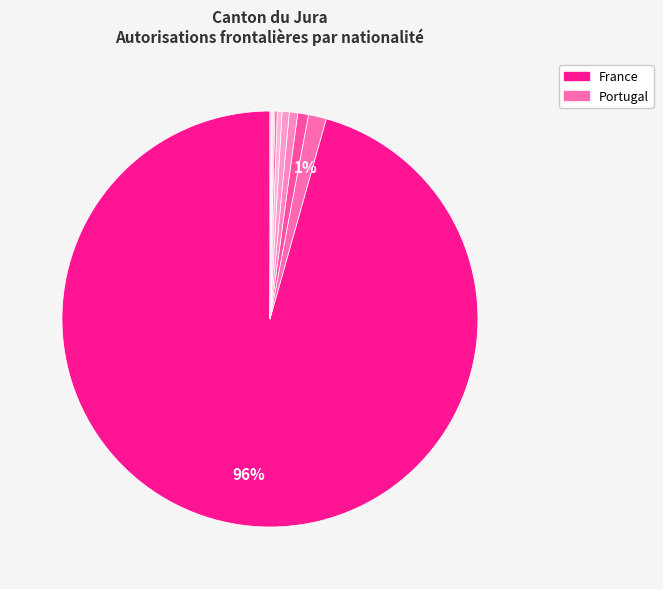

What is the smallest slice in the pie chart?

Hongrie